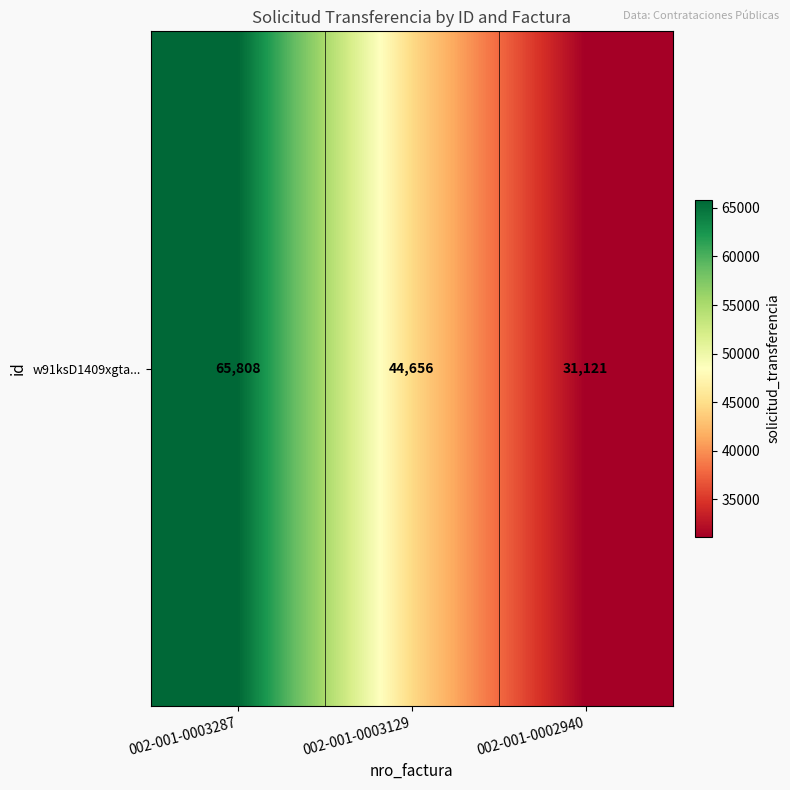

What is the sum of all values?

141585